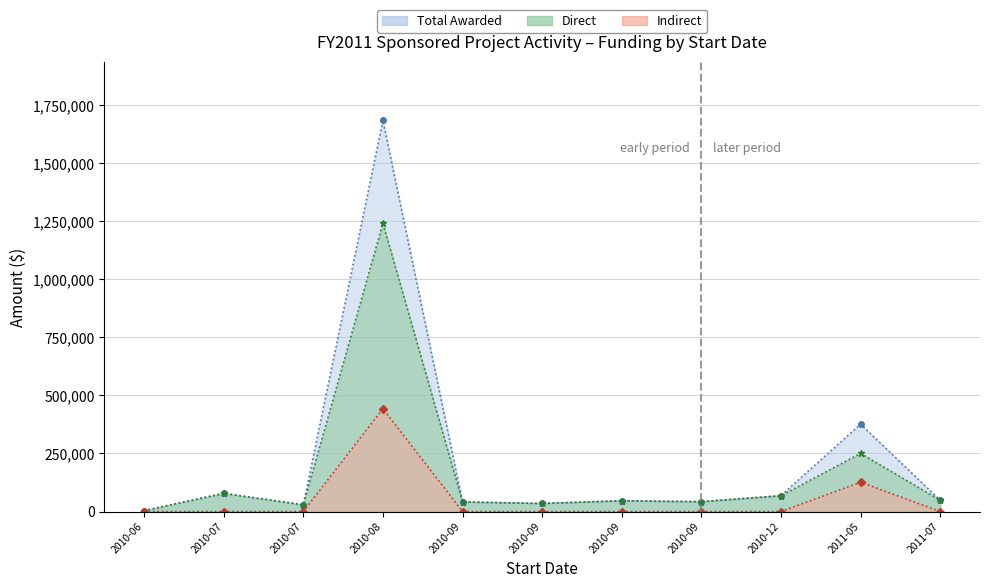

Does the chart have visible grid lines?

Yes